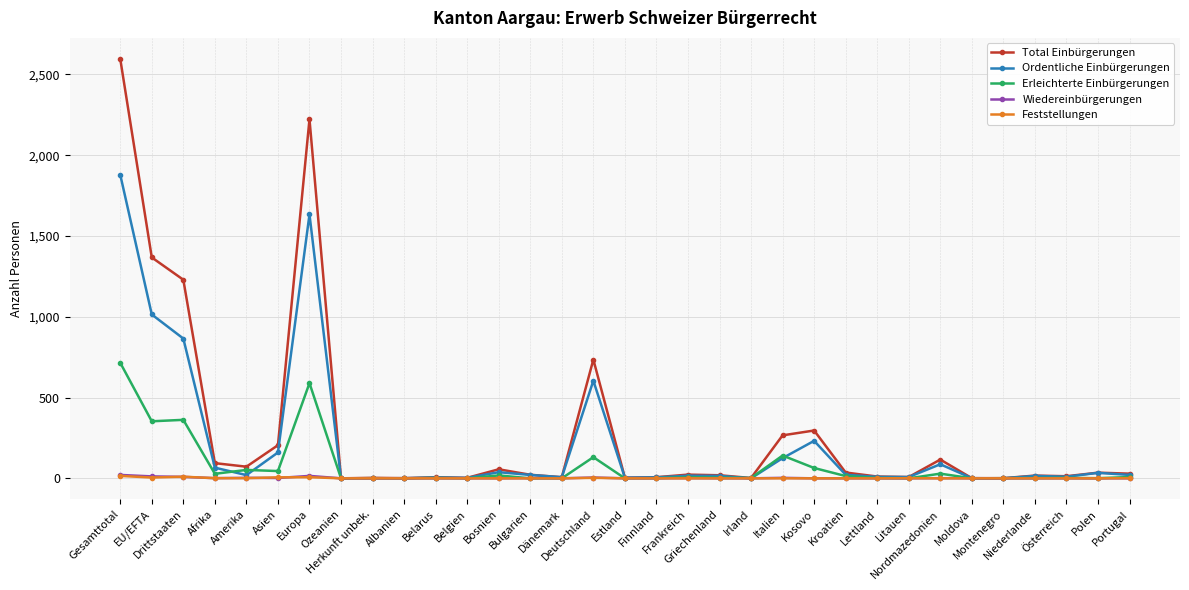

True or false: Ordentliche Einbürgerungen has more than 0 points higher than both neighbors.

True